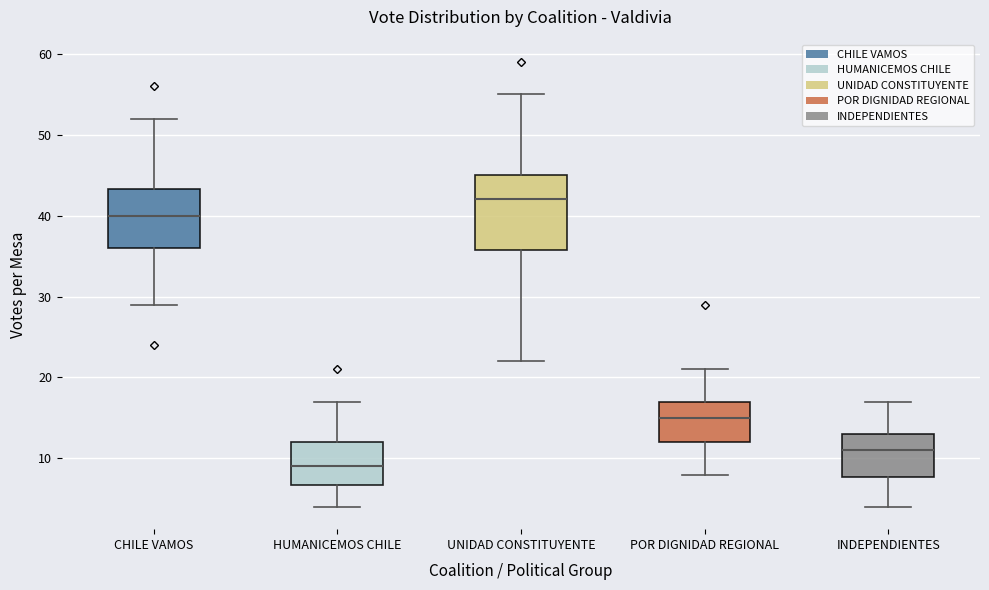

Which box has the lowest median line?

HUMANICEMOS CHILE